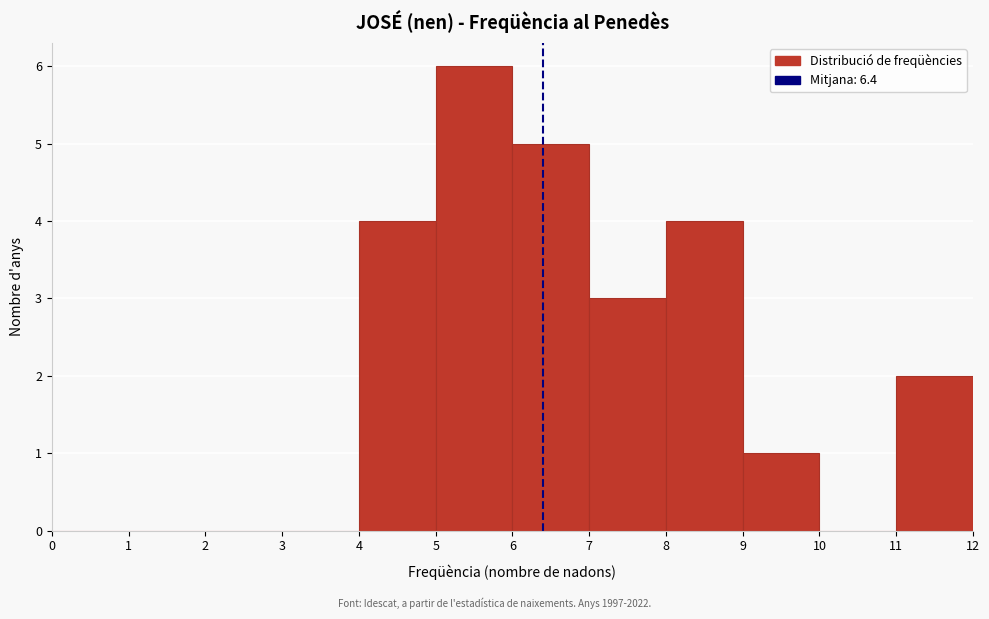

Reading left to right, list every bar in this chart as the range it spans on the x-axis followed by its height. The values are not printed on the chart, so give them approximately, as read against the axis.

0 to 1: 0
1 to 2: 0
2 to 3: 0
3 to 4: 0
4 to 5: 4
5 to 6: 6
6 to 7: 5
7 to 8: 3
8 to 9: 4
9 to 10: 1
10 to 11: 0
11 to 12: 2